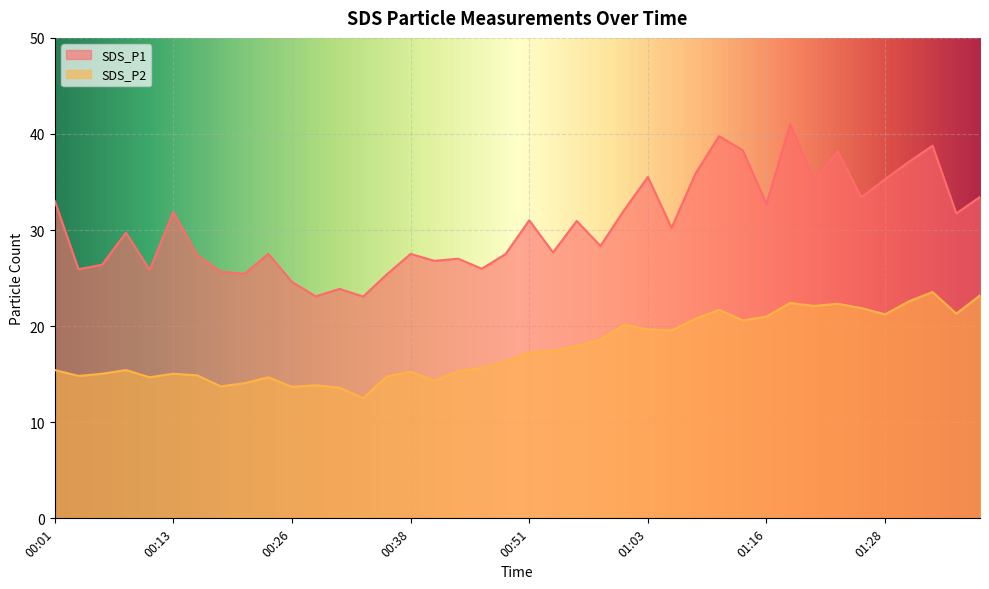

True or false: SDS_P1 and SDS_P2 intersect in this chart.

False